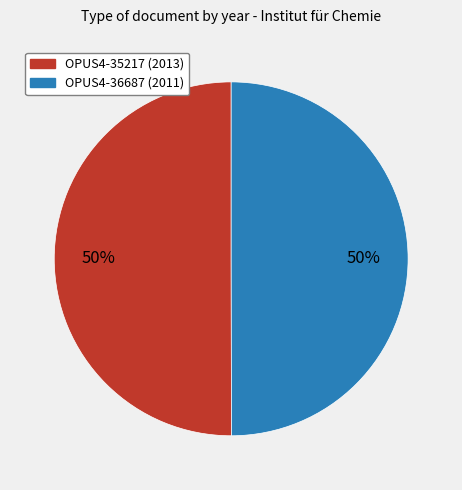

How many slices are in this pie chart?

2